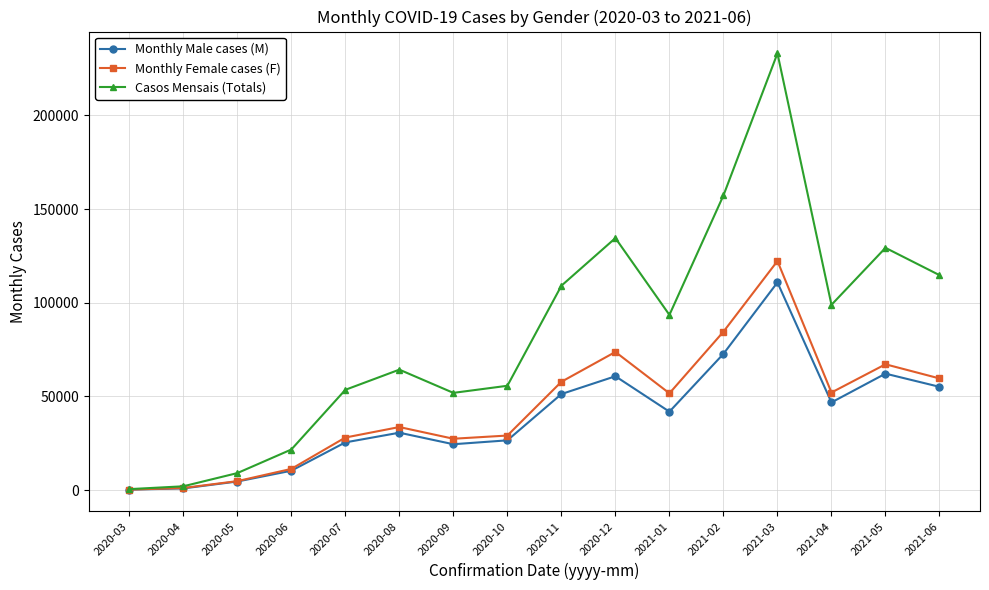

Which series has the largest range (max minus min)?

Casos Mensais (Totals)